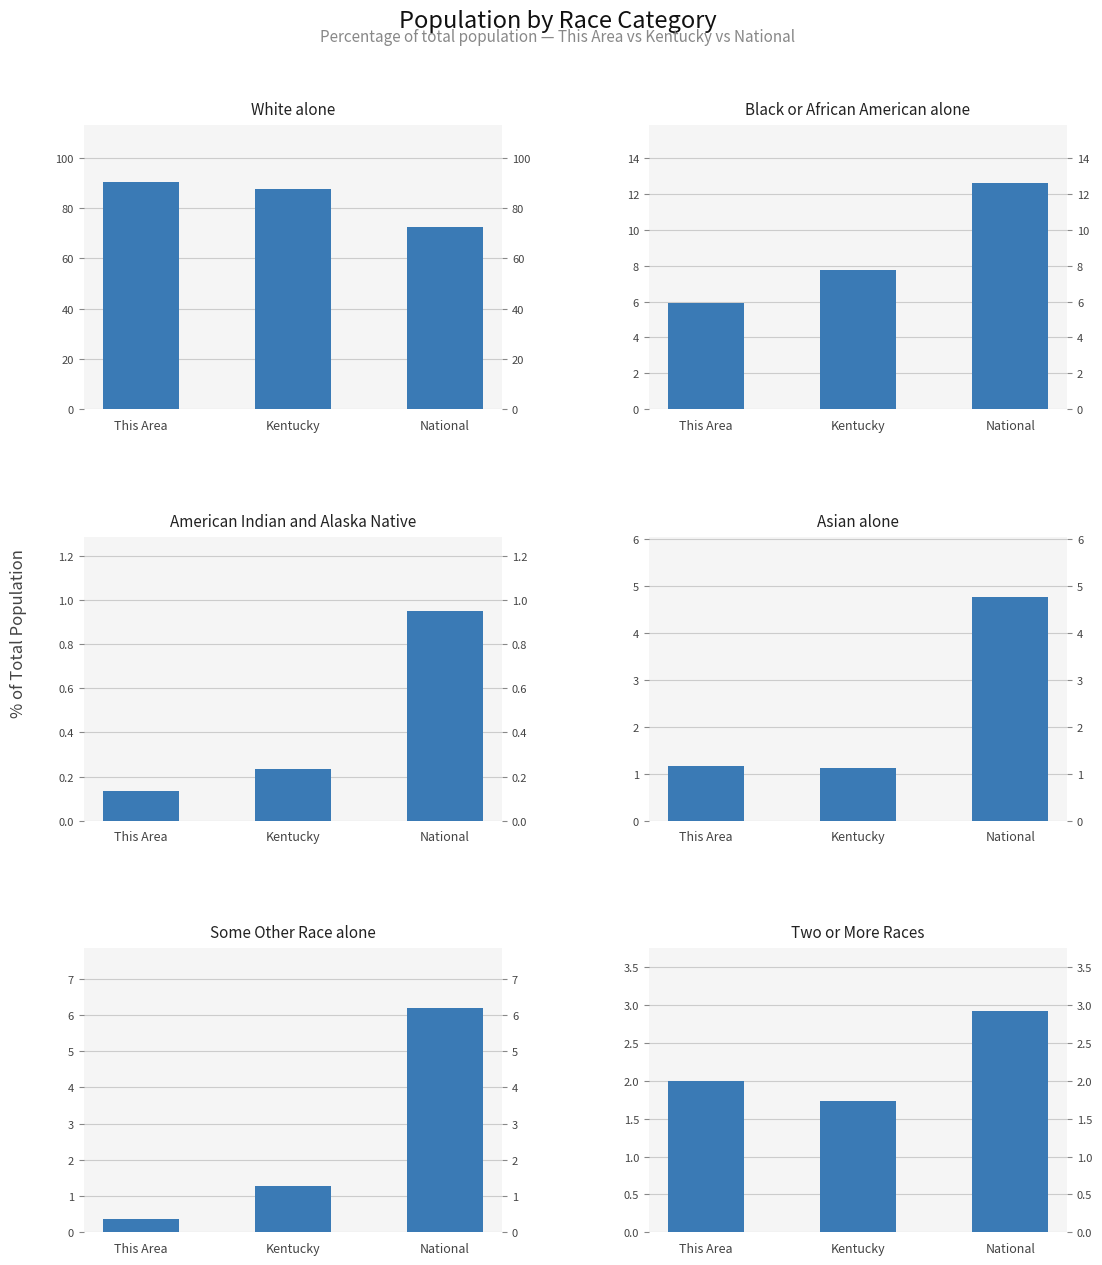

Reading left to right, extract all data points from this chart.

White alone: 90.4	87.8	72.4
Black or African American alone: 5.9	7.8	12.6
American Indian and Alaska Native: 0.1	0.2	0.9
Asian alone: 1.2	1.1	4.8
Some Other Race alone: 0.4	1.3	6.2
Two or More Races: 2.0	1.7	2.9